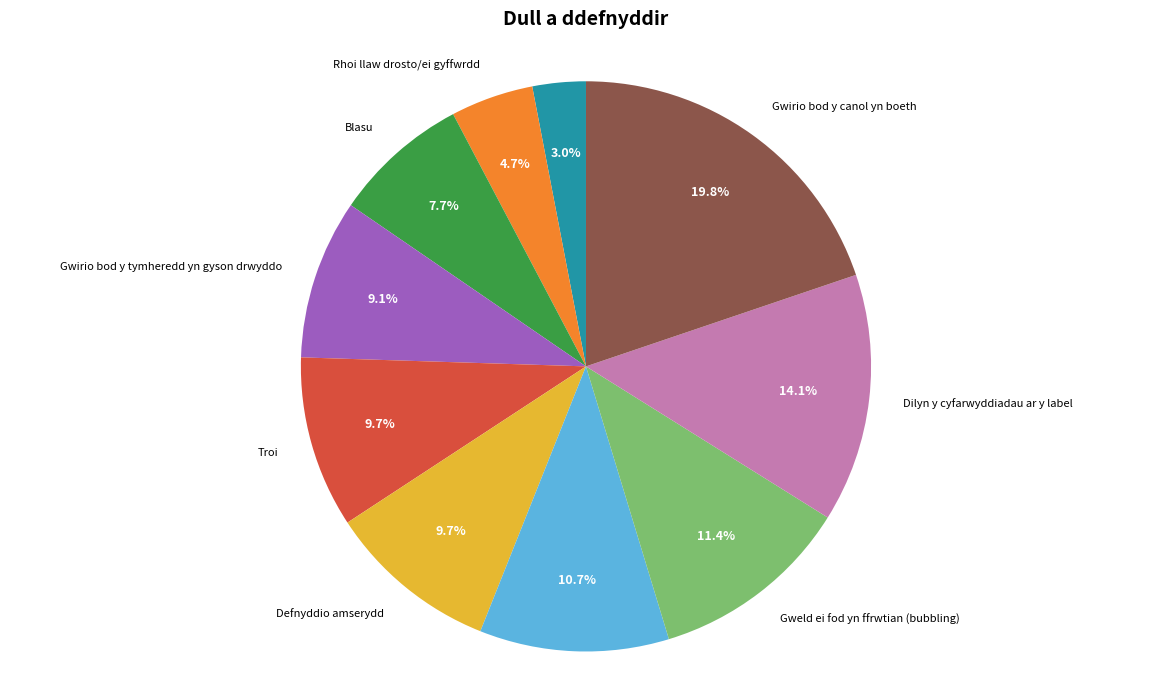

What percentage is NOT represented by Defnyddio chwiliedydd/thermomedr?

97.0%